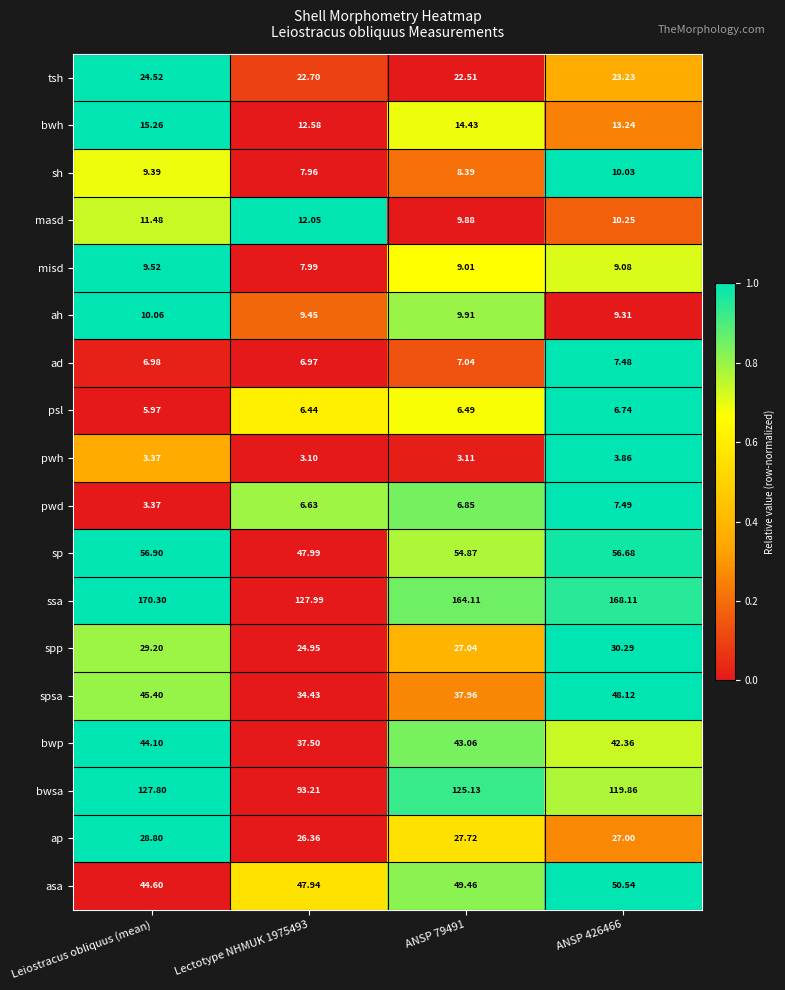

What is the difference between the highest and lowest values at Leiostracus obliquus (mean)?

166.9